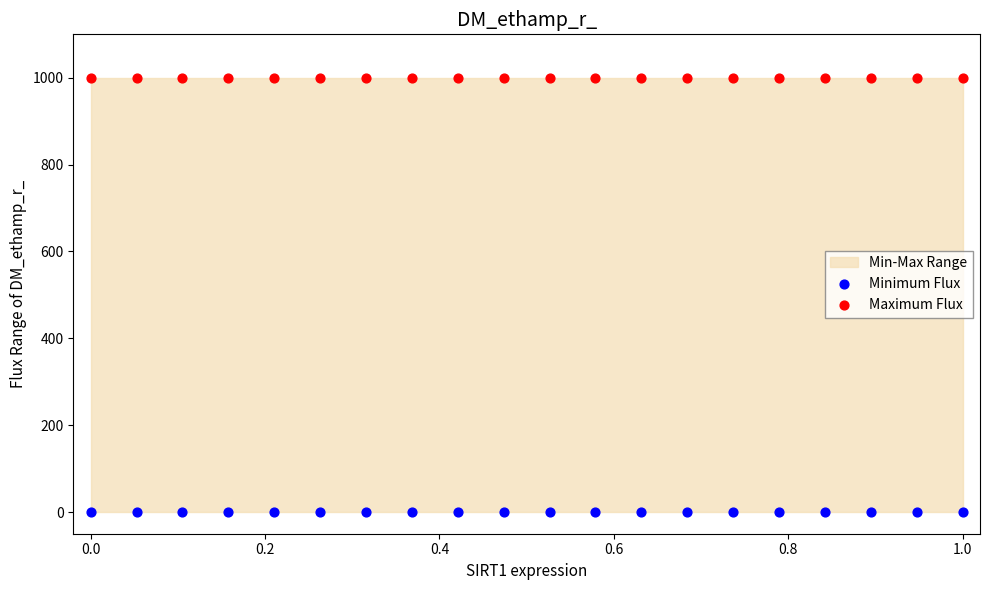

Which series reaches the minimum Y coordinate?

Minimum Flux